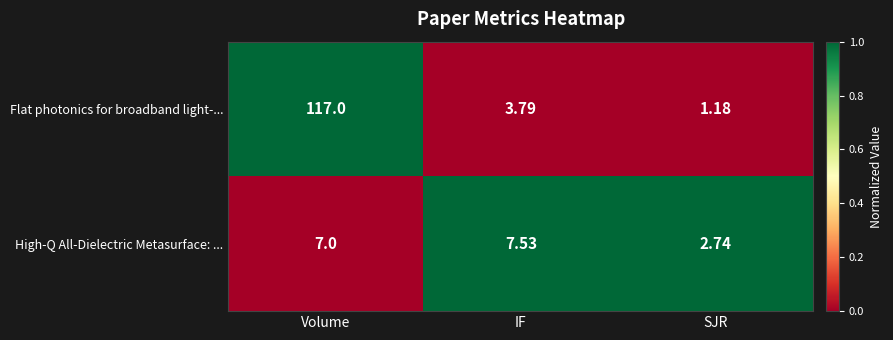

List the series in order of their overall mean, highest first.

Flat photonics for broadband light-..., High-Q All-Dielectric Metasurface: ...